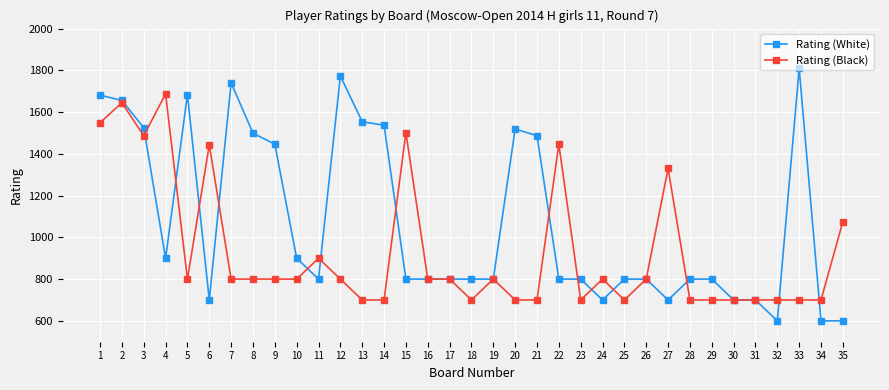

True or false: Rating (Black) has a value of 700 at 32.

True